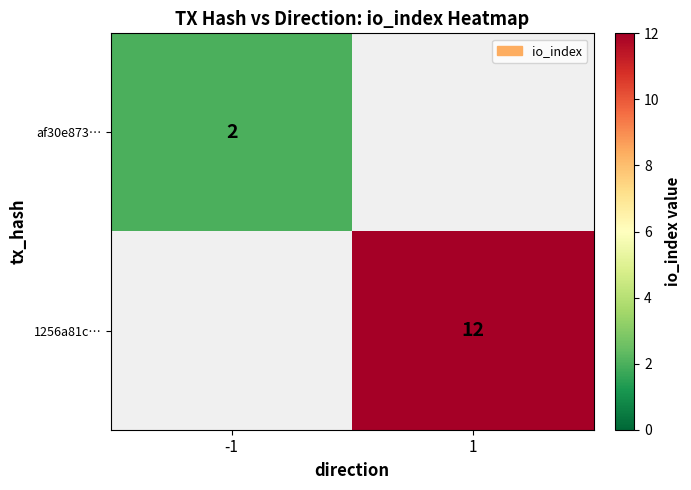

The 1256a81c… series shows 16.5 at 1. True or false?

False